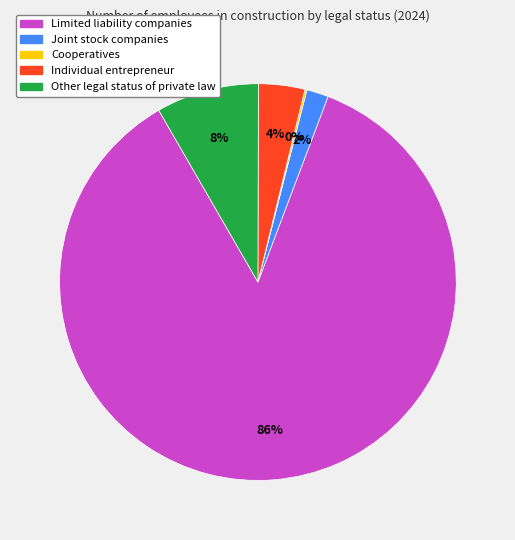

Is it true that Limited liability companies is 86% of the pie?

True